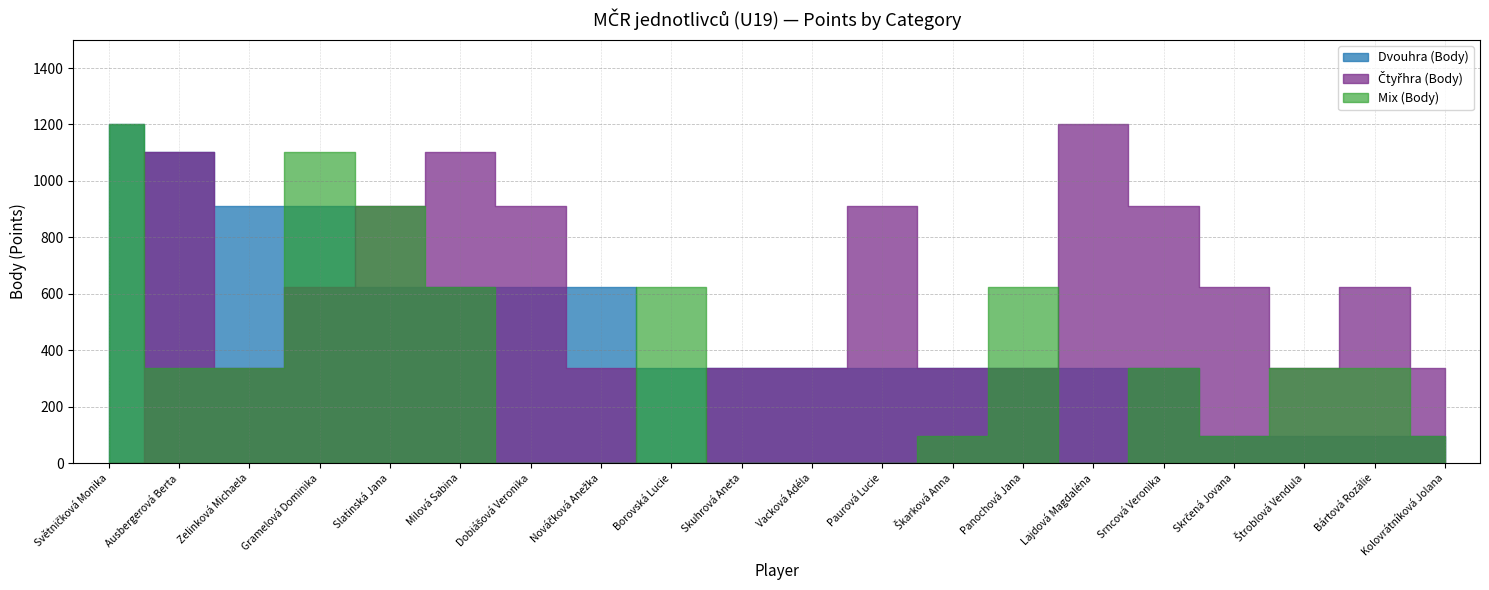

True or false: Mix (Body) has more than 1 interior local peaks.

True